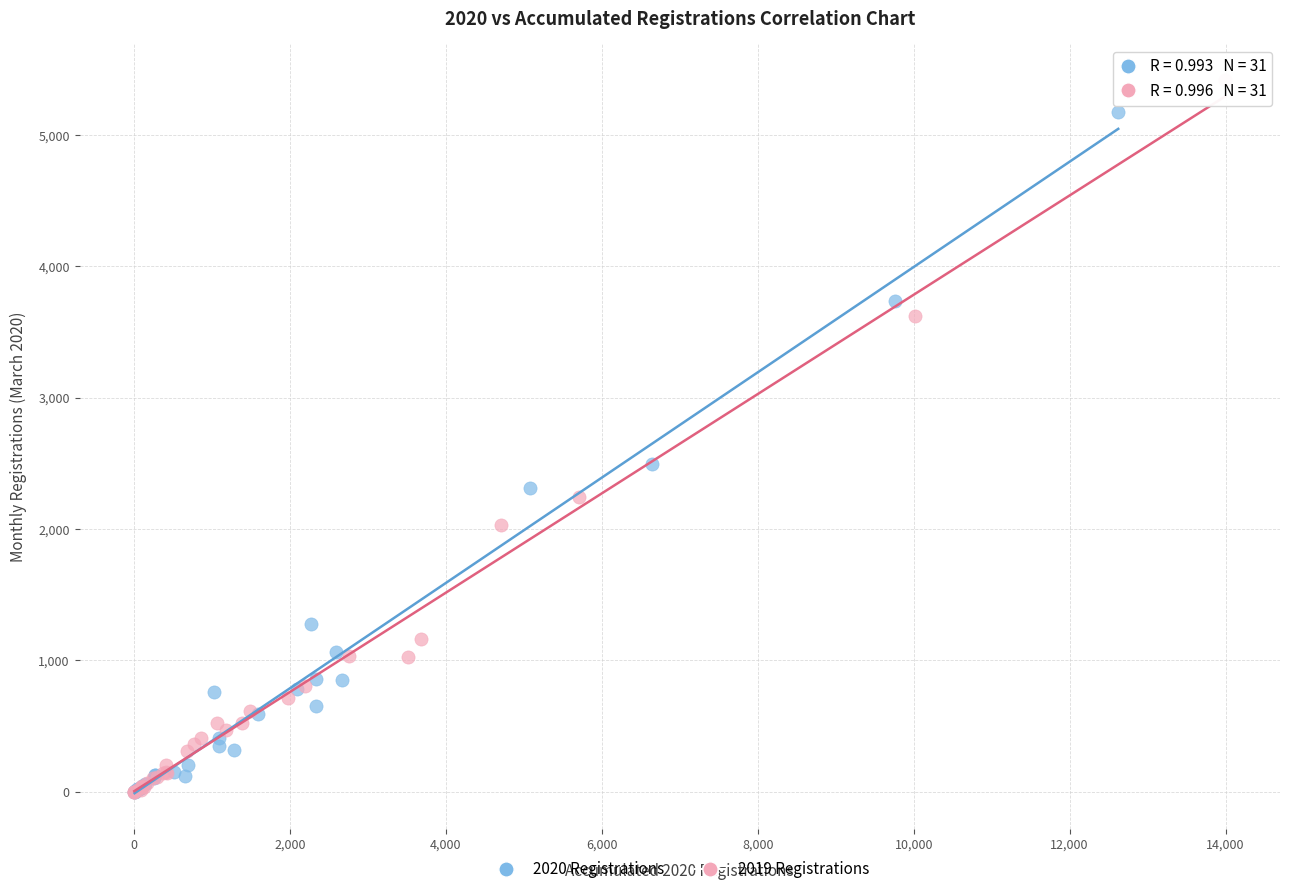

Which series contains the highest Y value?

2019 Registrations